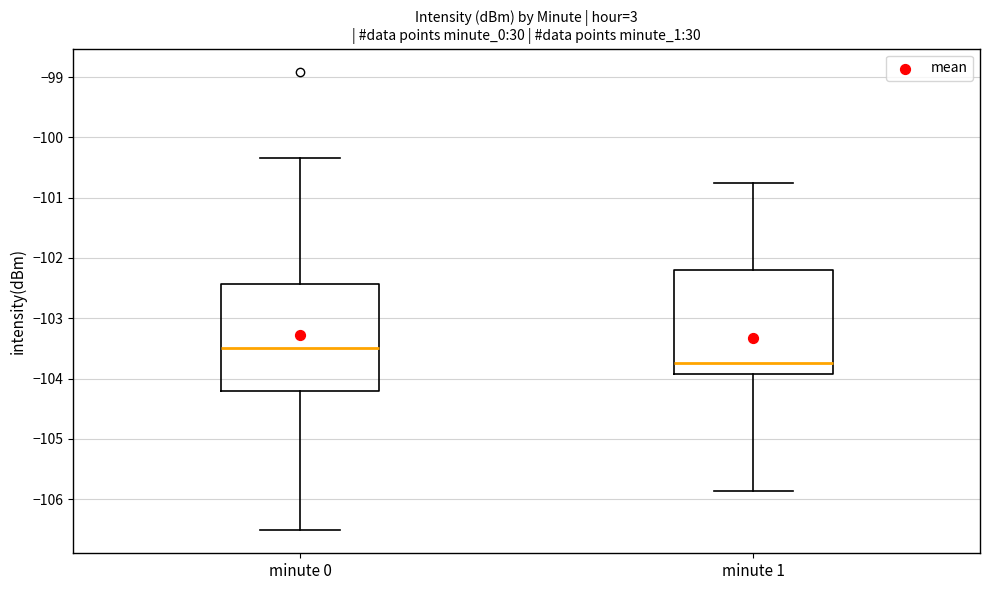

Reading left to right, read every box against the y-axis: the position of its median line, the range the box covers, and the ends of its whiskers. The values are not printed on the chart, so give them approximately, as read against the axis.

minute 0: median -103.5, box -104.2 to -102.4, whiskers -106.5 to -100.3
minute 1: median -103.7, box -103.9 to -102.2, whiskers -105.9 to -100.7